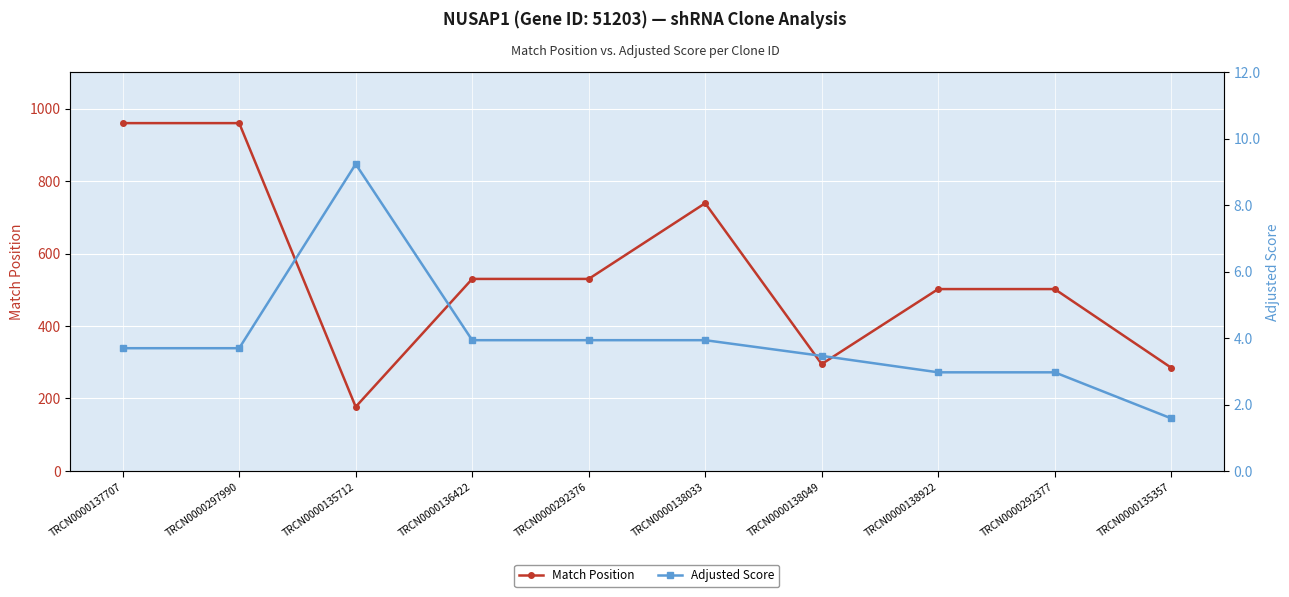

What is the spread (max minus min) of values at TRCN0000292376?

526.1